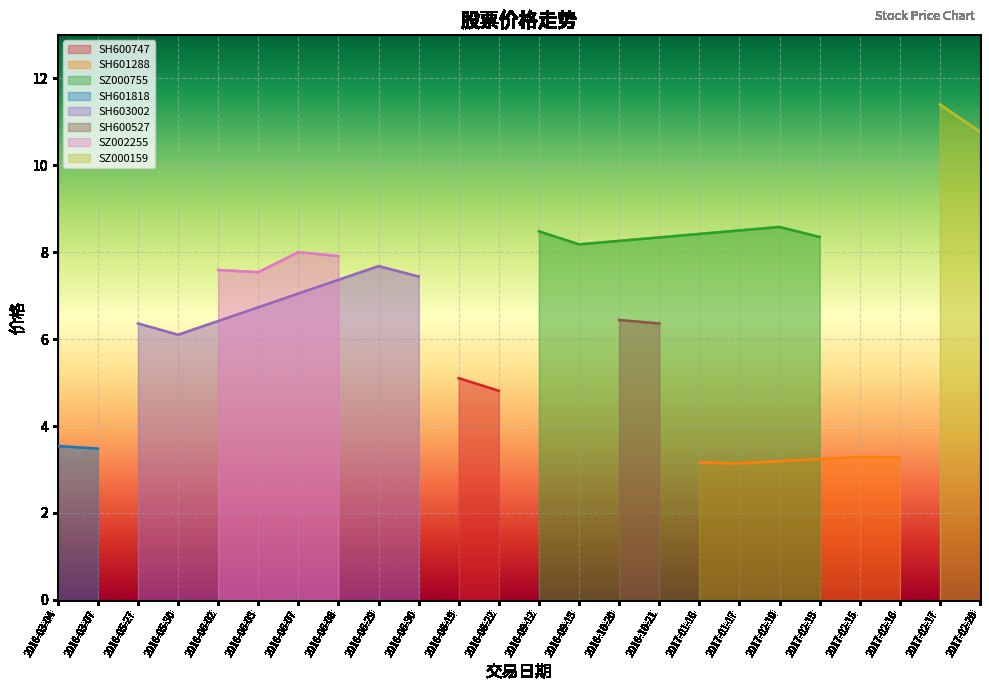

True or false: SH603002 has a value of 10.2 at SZ000755.

False